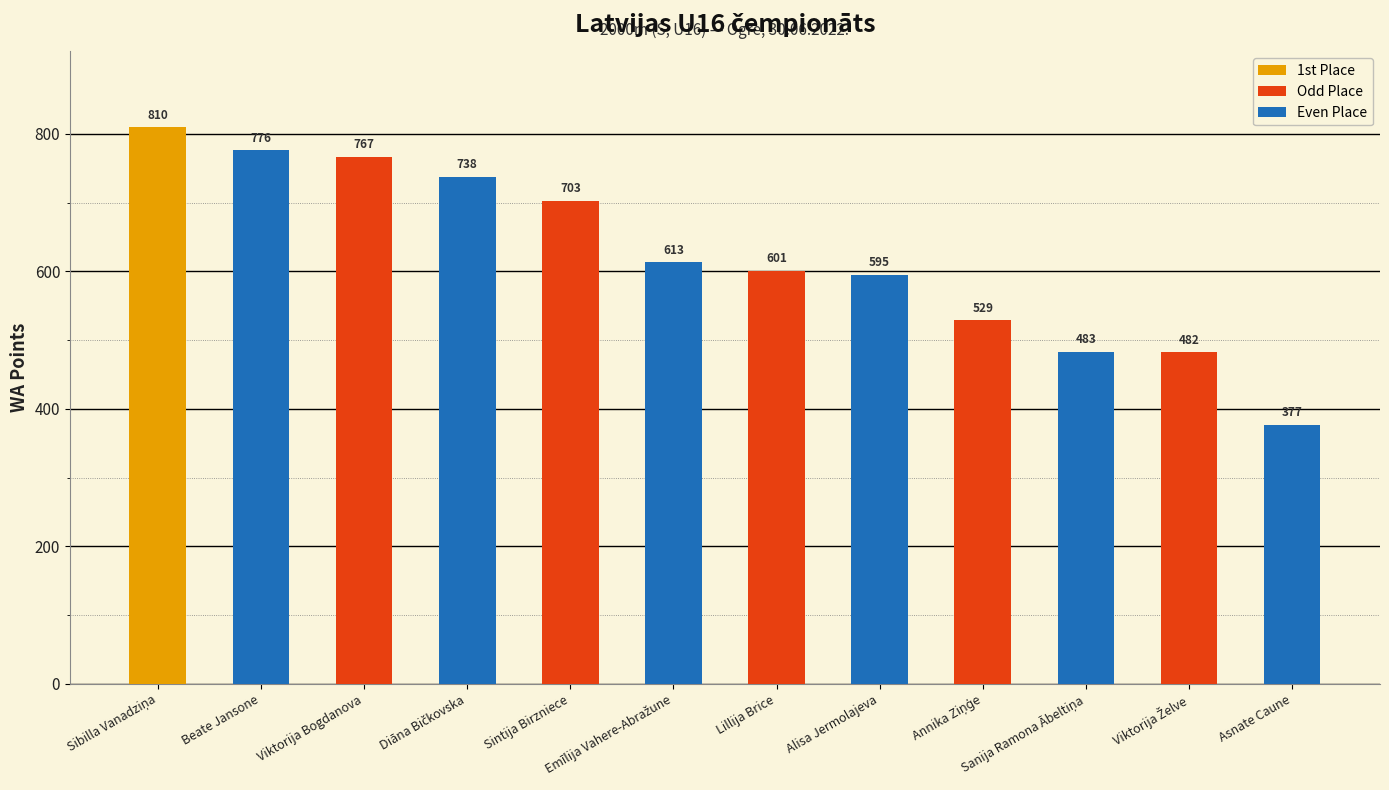

True or false: the data shows 377 at Asnate Caune.

True